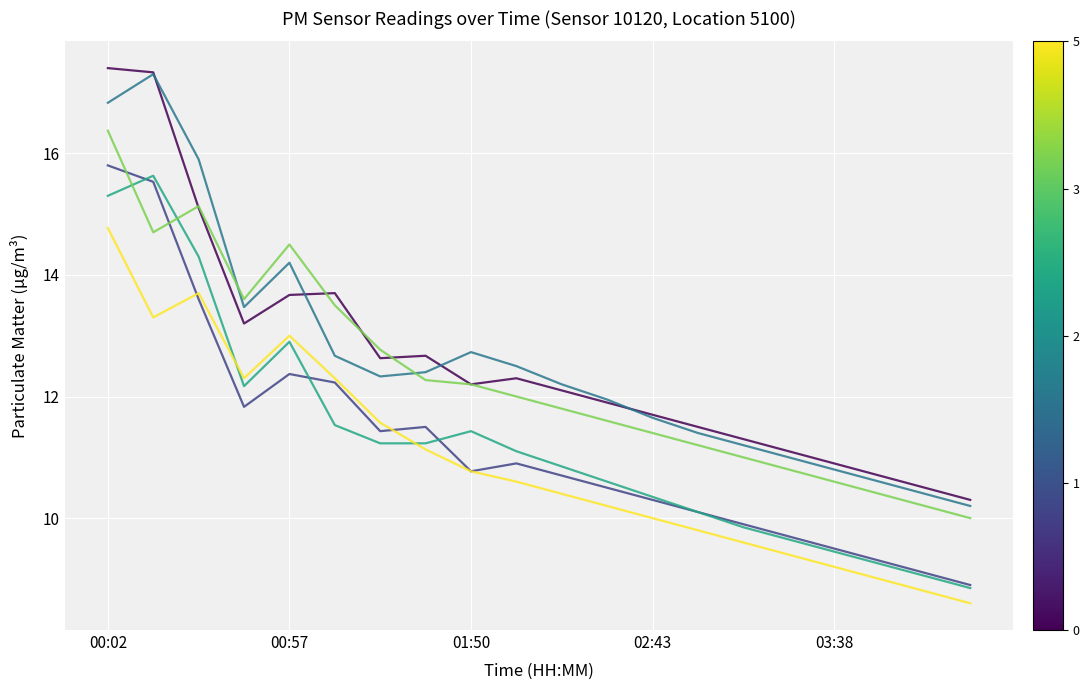

What is the minimum value shown in the chart?

8.6